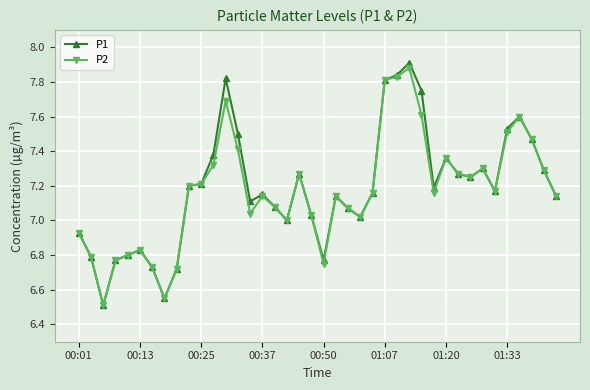

Which series has the largest range (max minus min)?

P1